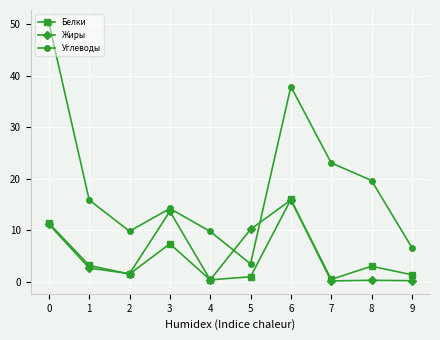

What are all the series names shown in the legend?

Белки, Жиры, Углеводы